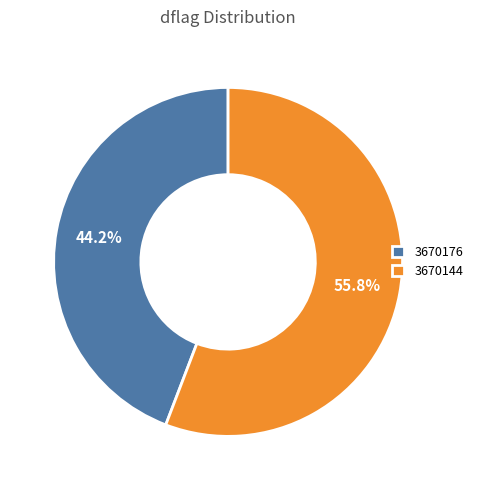

Is there a majority slice in this chart?

Yes